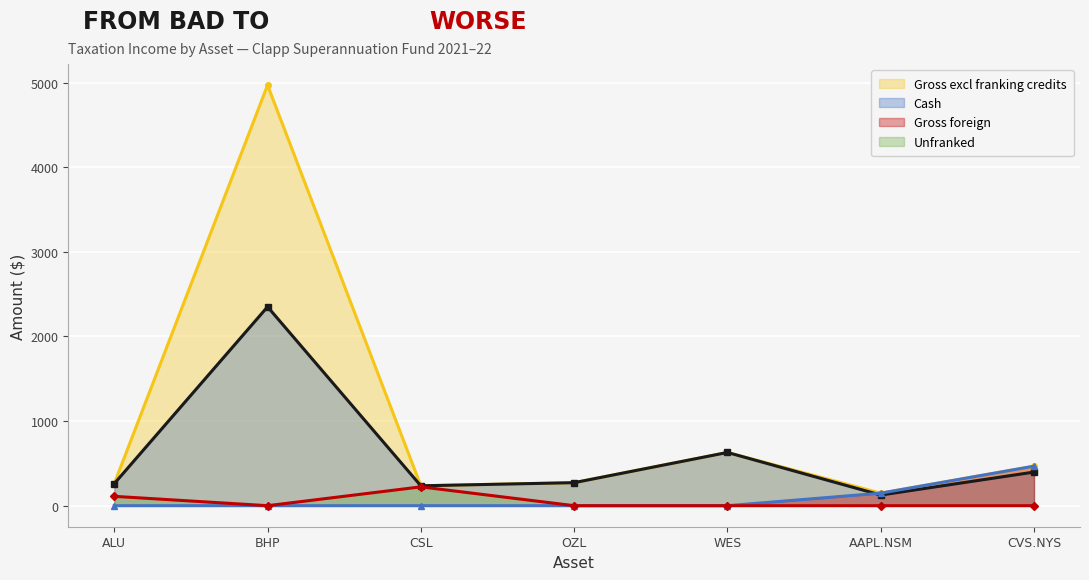

What is the value of the Cash point at the 6th from the left?

125.9